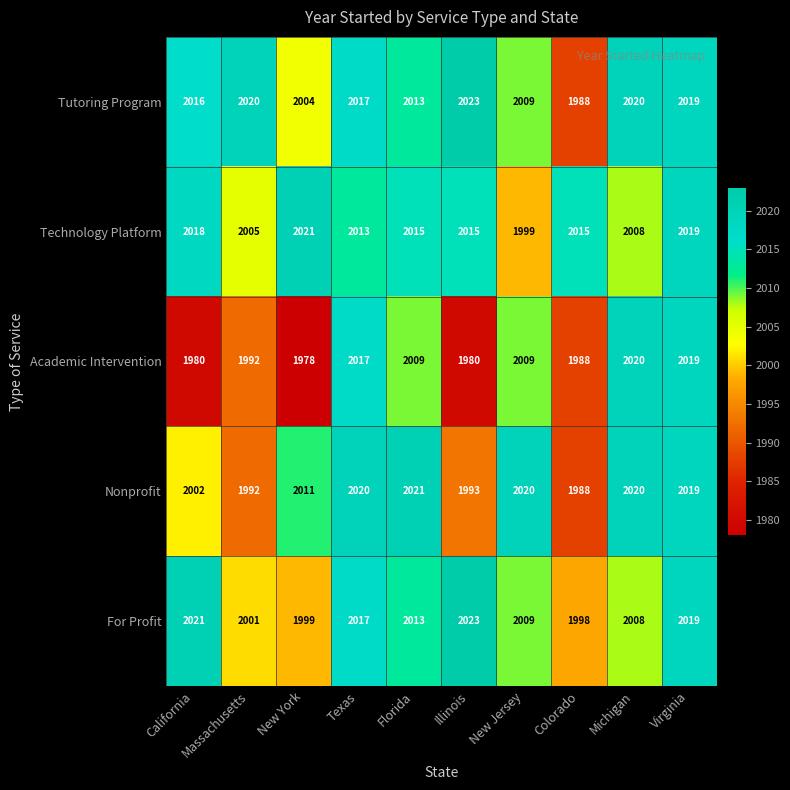

List the labels in order of For Profit value, smallest first.

Colorado, New York, Massachusetts, Michigan, New Jersey, Florida, Texas, Virginia, California, Illinois